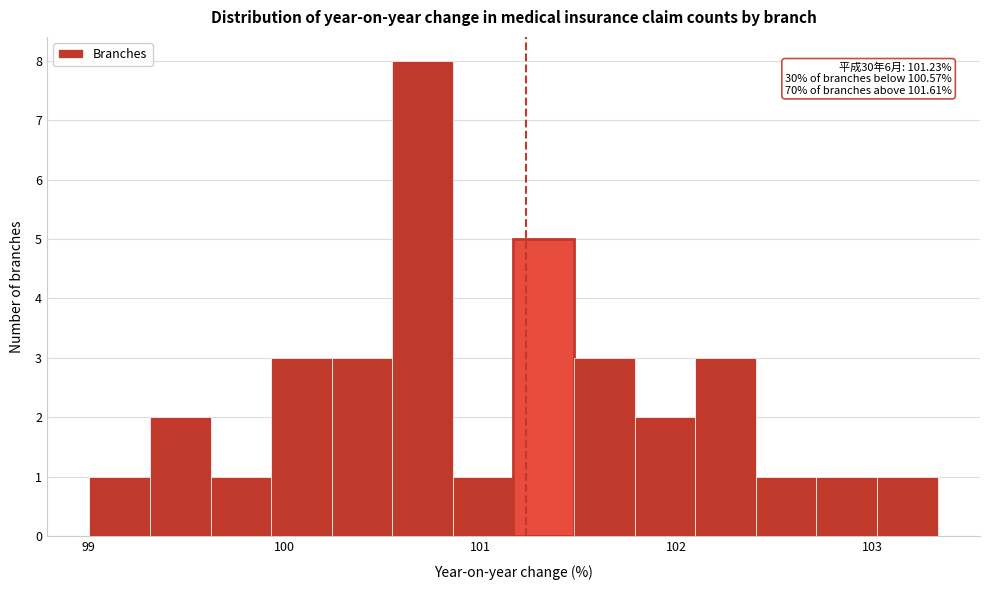

Read against the x-axis, roughly where is the centre of the tallest bar?

100.7